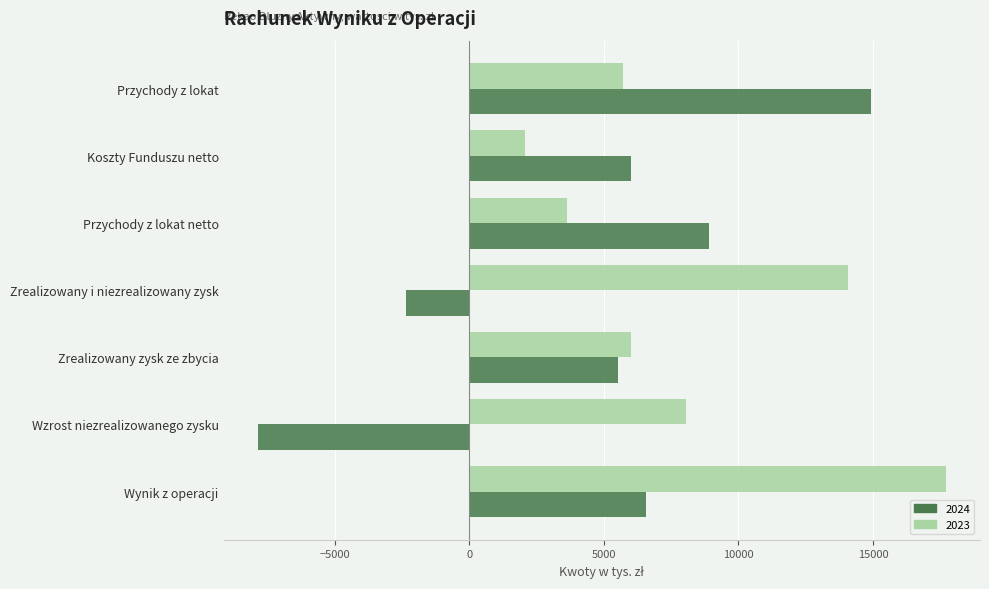

At which category is the sum across all series the highest?

Wynik z operacji